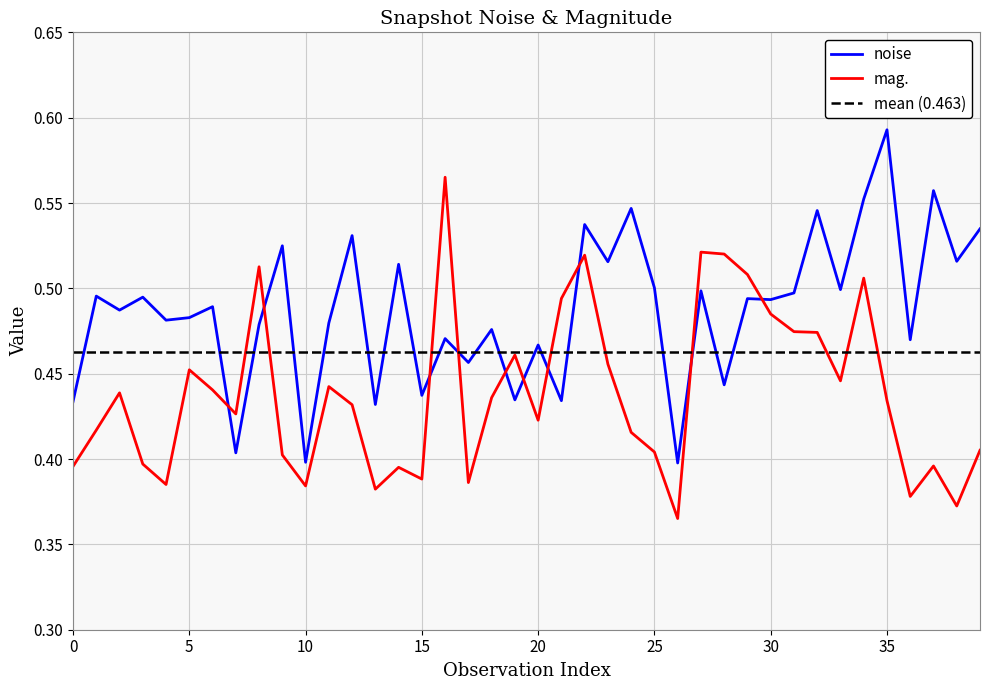

What is the difference between the maximum and second lowest values in the mag. series?

0.2